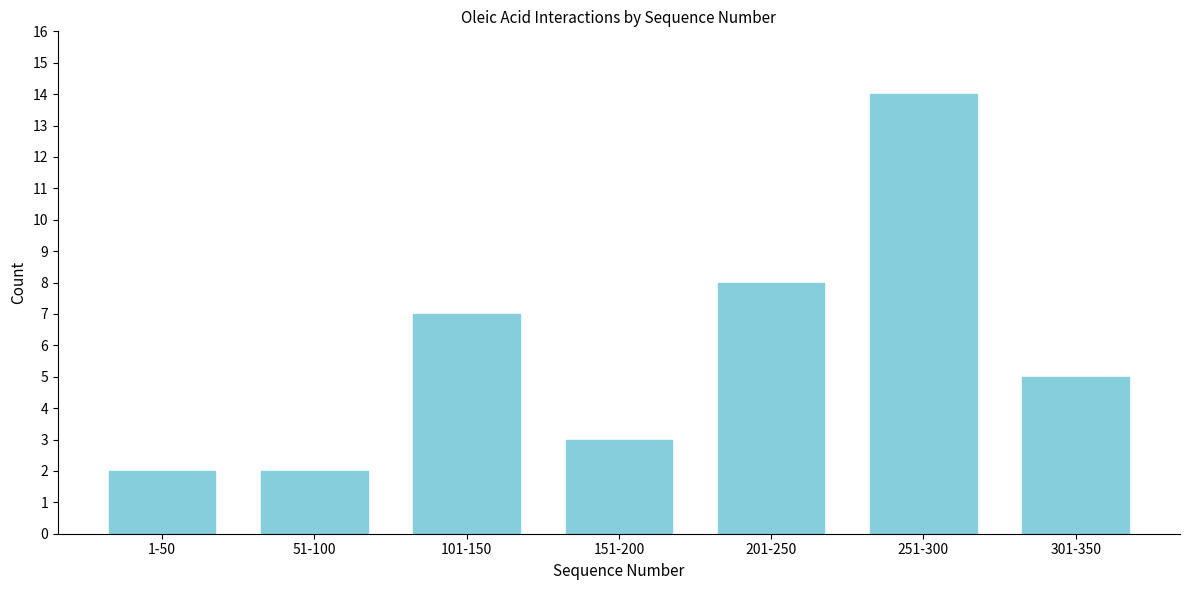

Reading right to left, list all the values displayed in this chart.

301-350=5	251-300=14	201-250=8	151-200=3	101-150=7	51-100=2	1-50=2